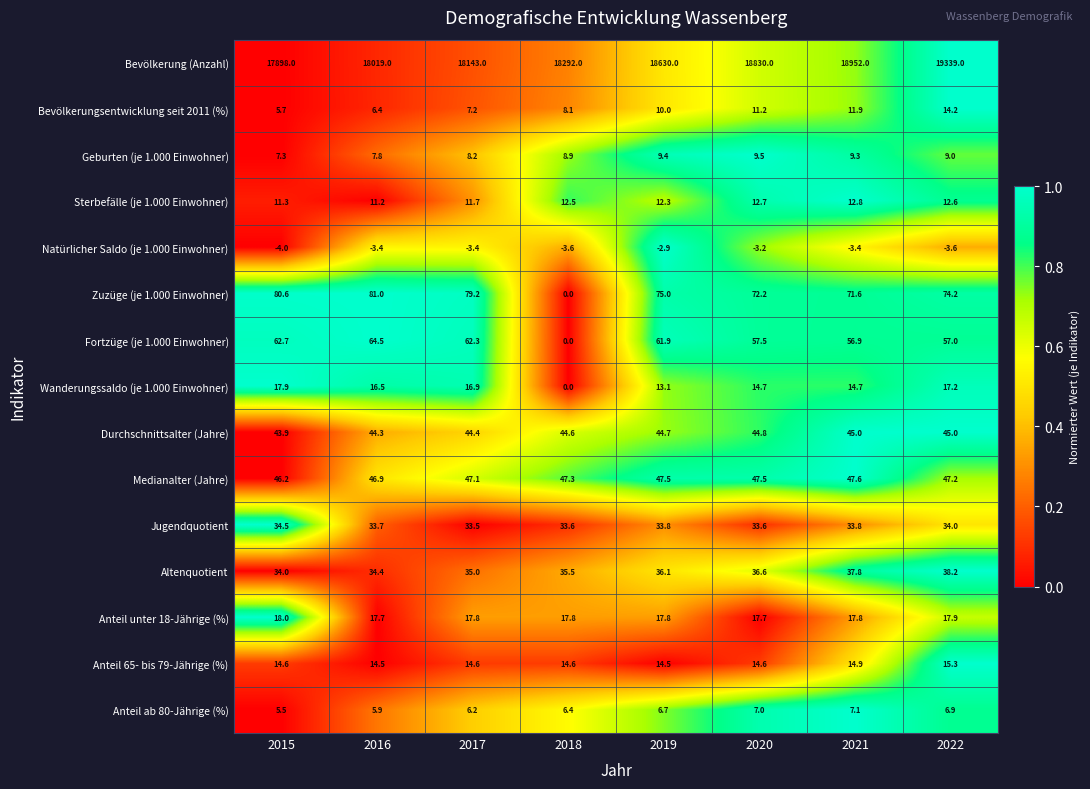

At which label does Geburten (je 1.000 Einwohner) reach its minimum?

2015